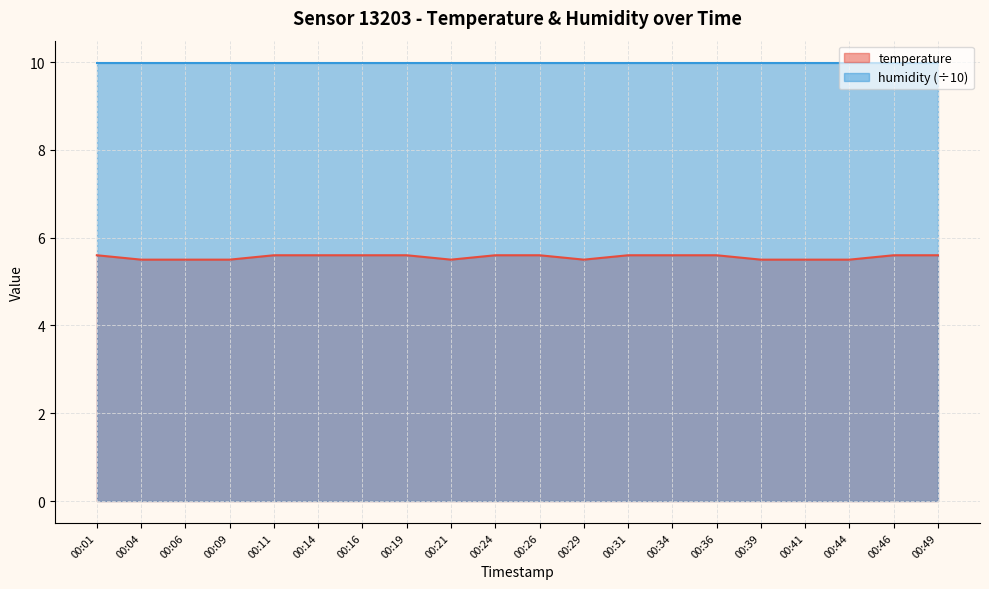

What is the difference between the second highest and minimum values?

0.1